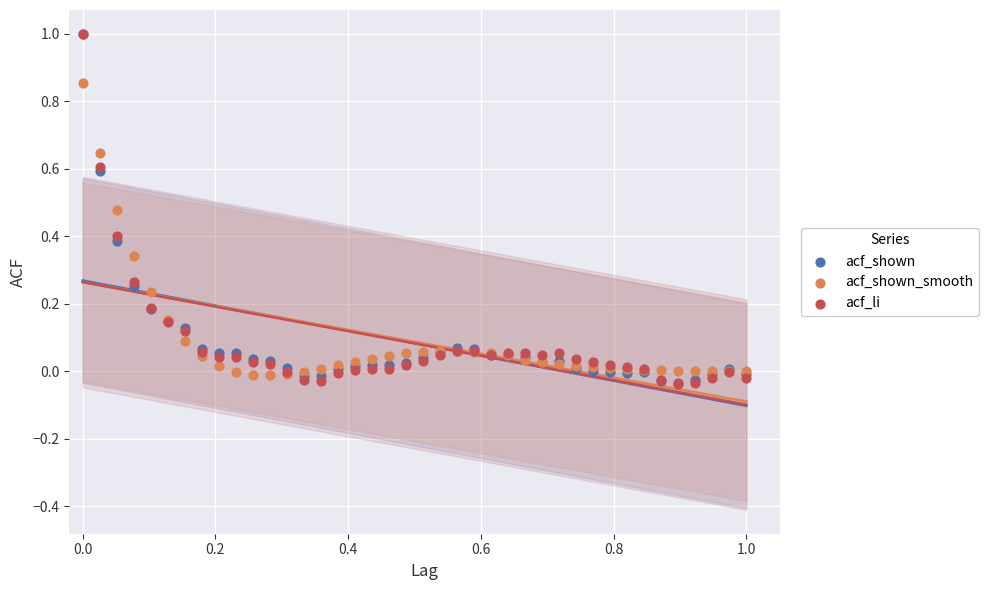

What are all the series names shown in the legend?

acf_shown, acf_shown_smooth, acf_li